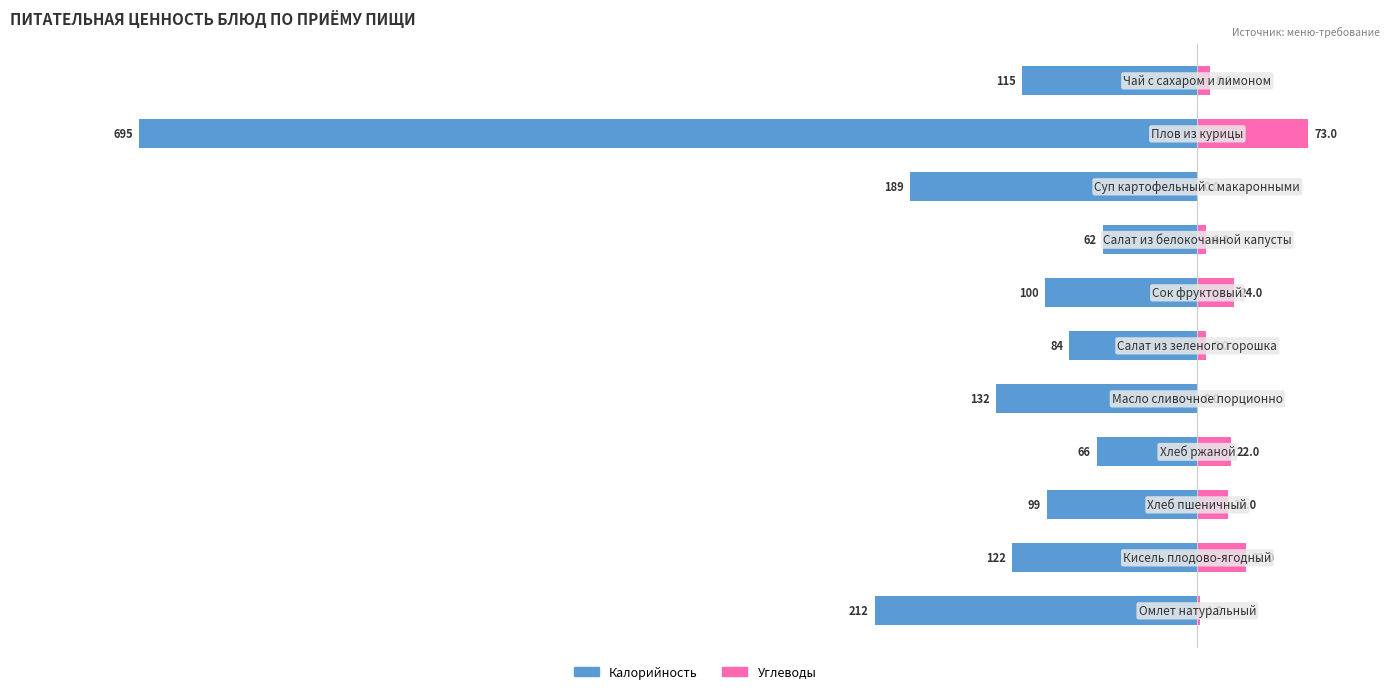

What position from the right is 200?

1